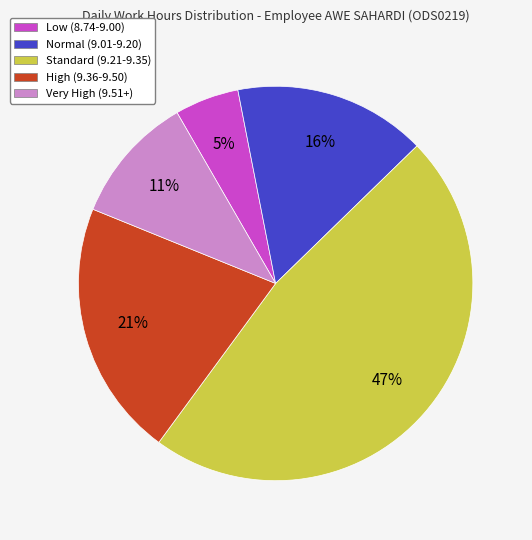

Is there any slice that represents more than half of the pie?

No